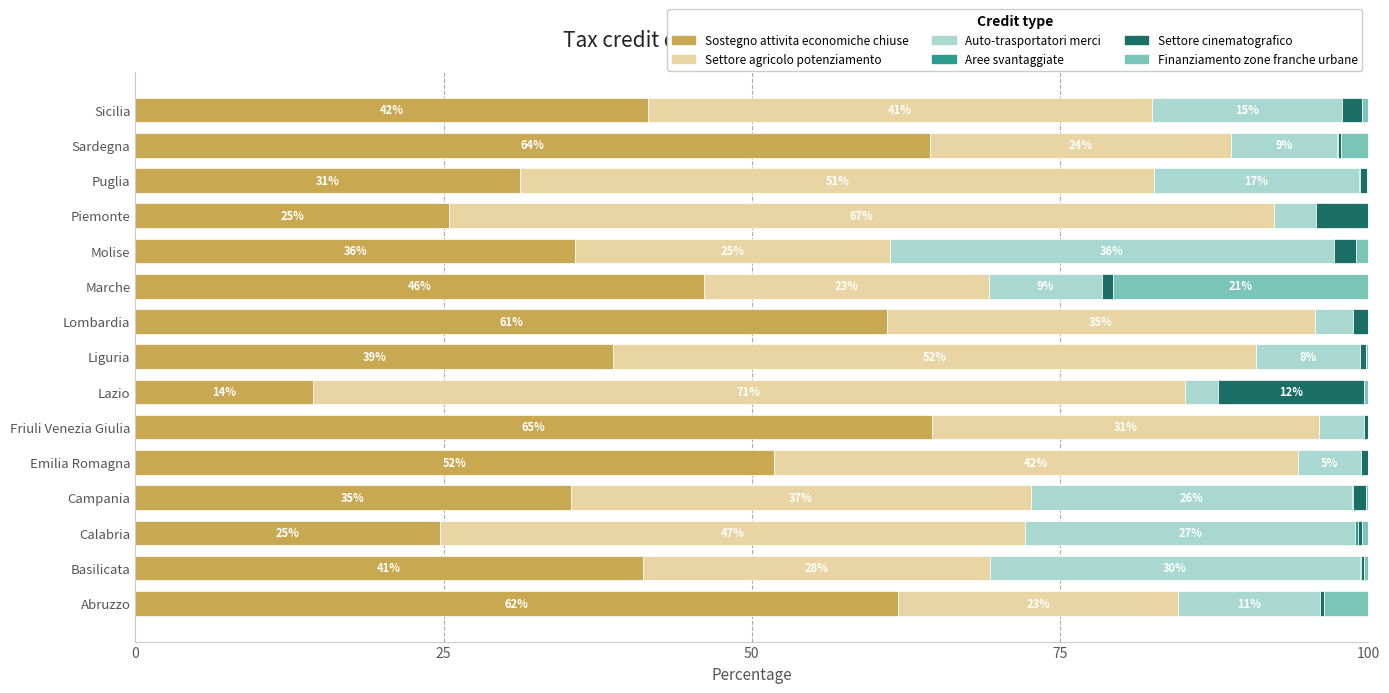

How many data points does each series have?

15